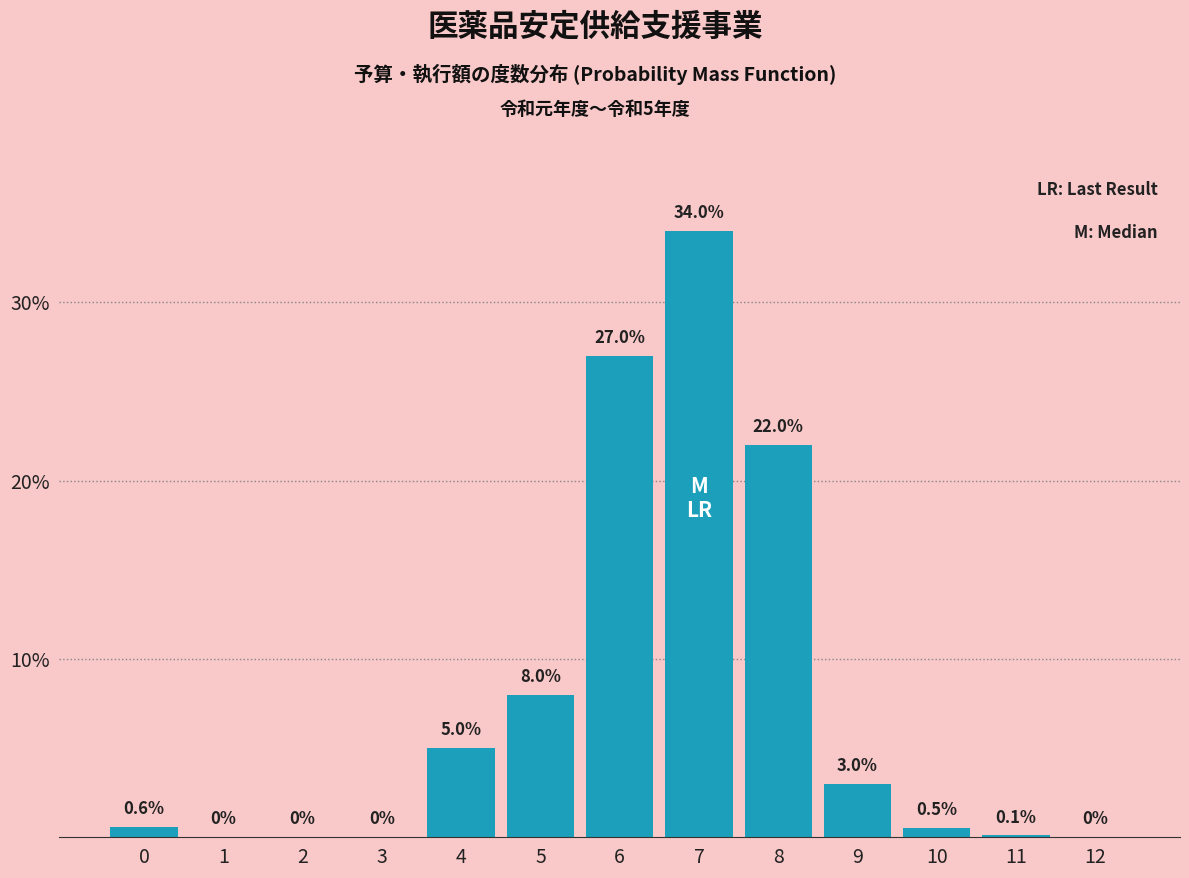

Reading left to right, transcribe all the data shown in this chart.

0=0.6	1=0.0	2=0.0	3=0.0	4=5.0	5=8.0	6=27.0	7=34.0	8=22.0	9=3.0	10=0.5	11=0.1	12=0.0